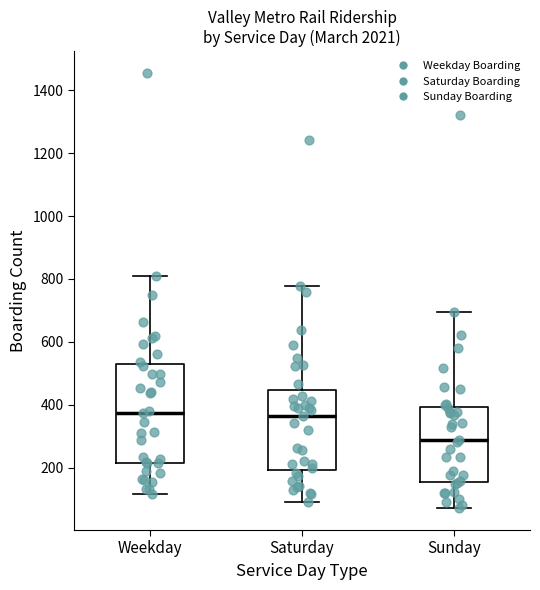

Comparing the boxes themselves (not the whiskers), which one is the tallest?

Weekday